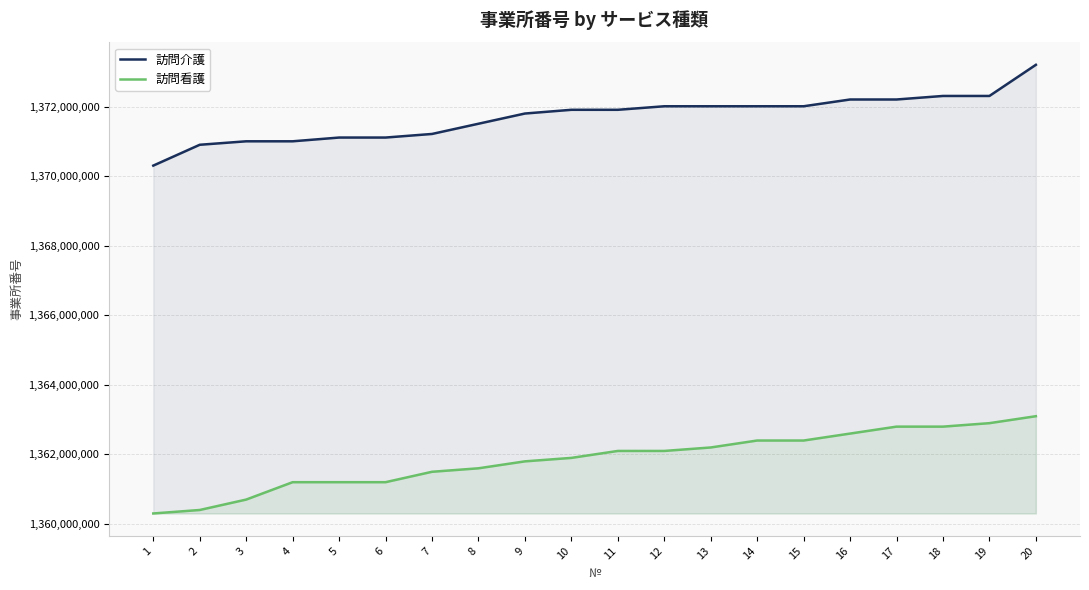

What is the minimum value for 訪問看護?

1360290306